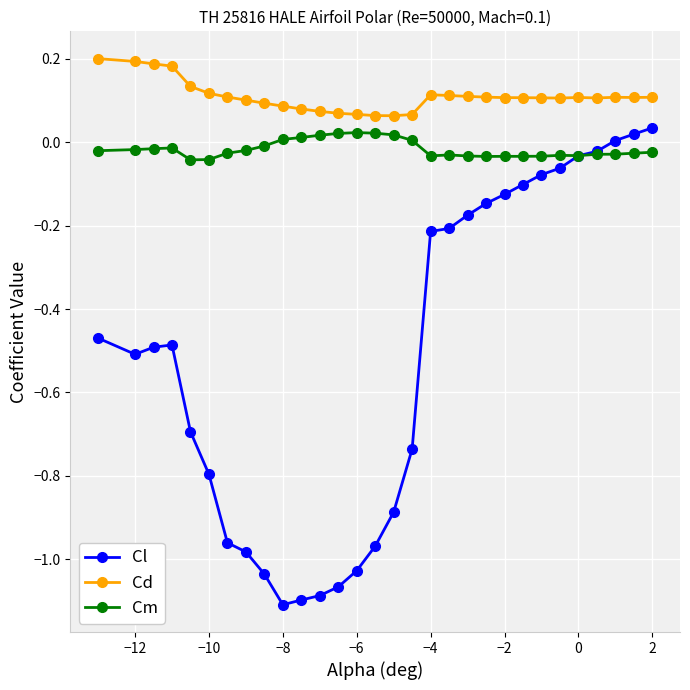

Which series has the largest range (max minus min)?

Cl